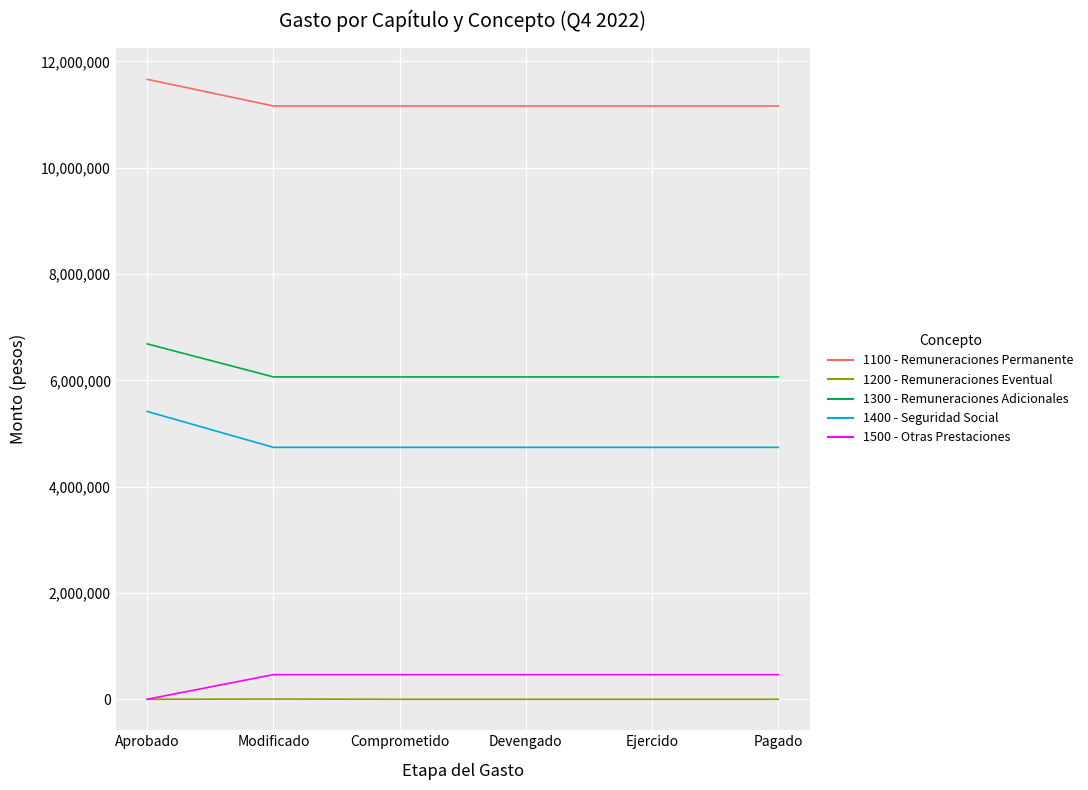

How many categories are shown in the chart?

6